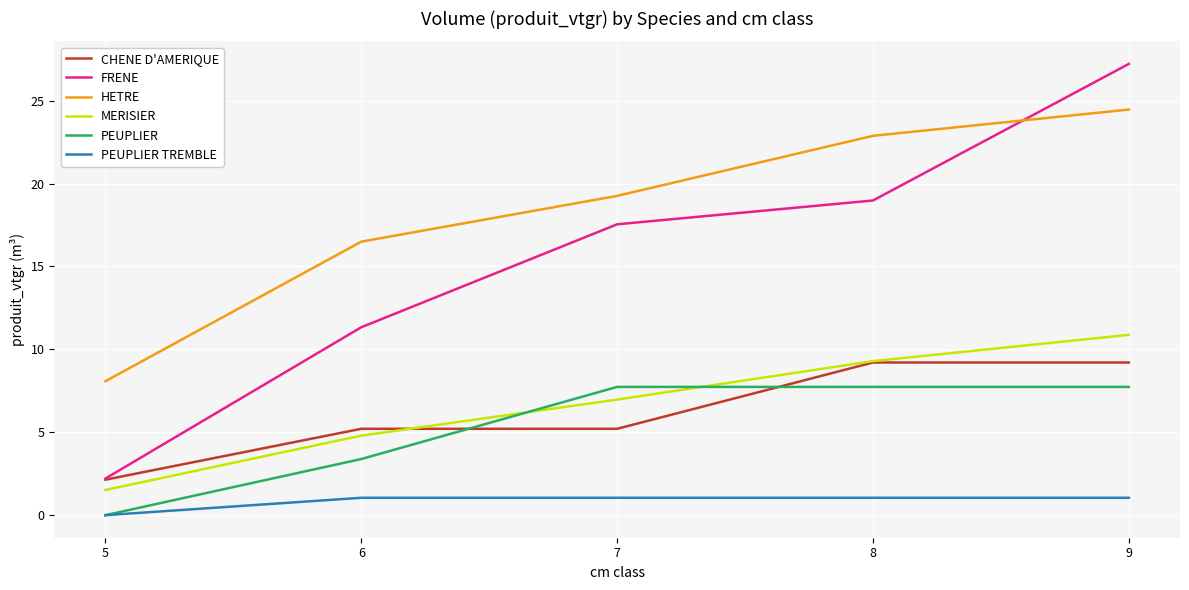

At which label does CHENE D'AMERIQUE reach its minimum?

5